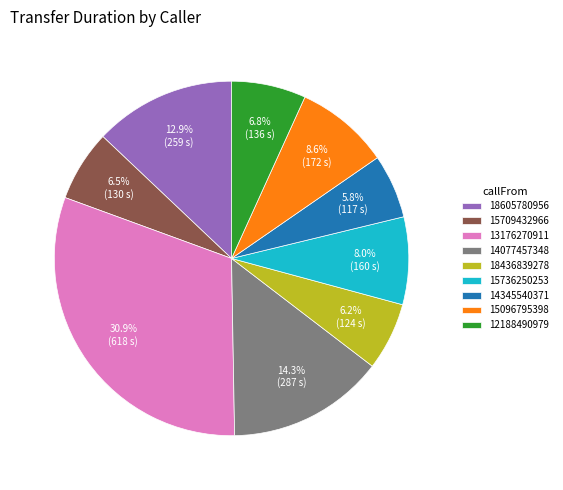

Between 12188490979 and 14345540371, which is larger?

12188490979